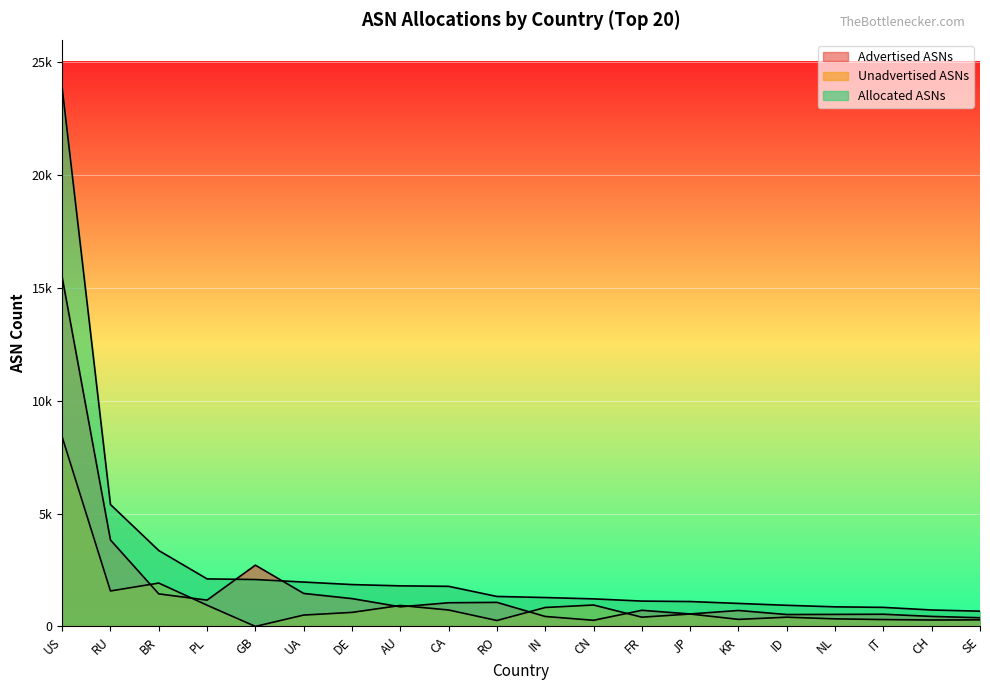

What is the value of the Unadvertised ASNs point at the 1st from the left?

8399